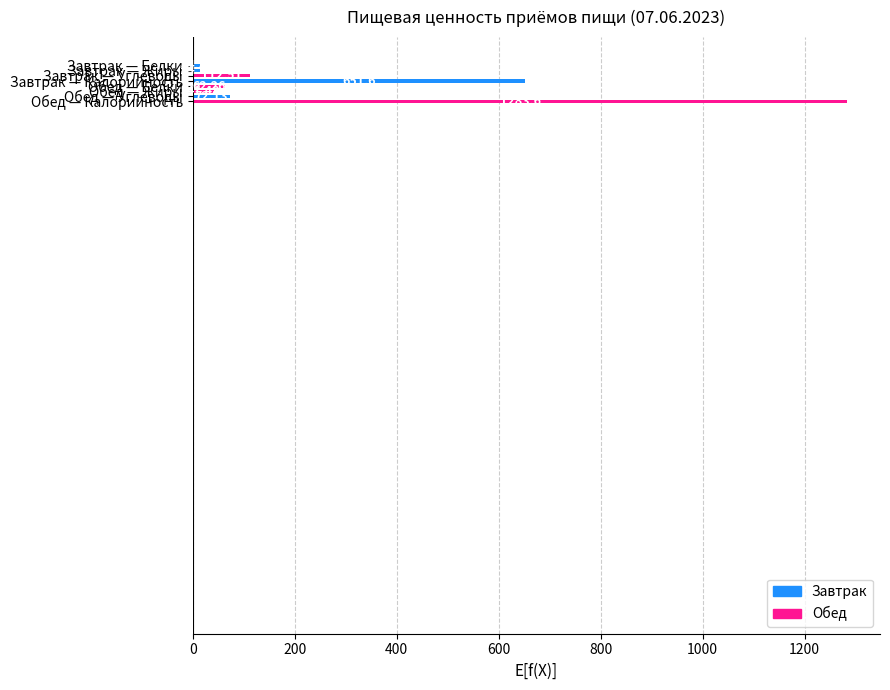

How many categories are shown in the chart?

8